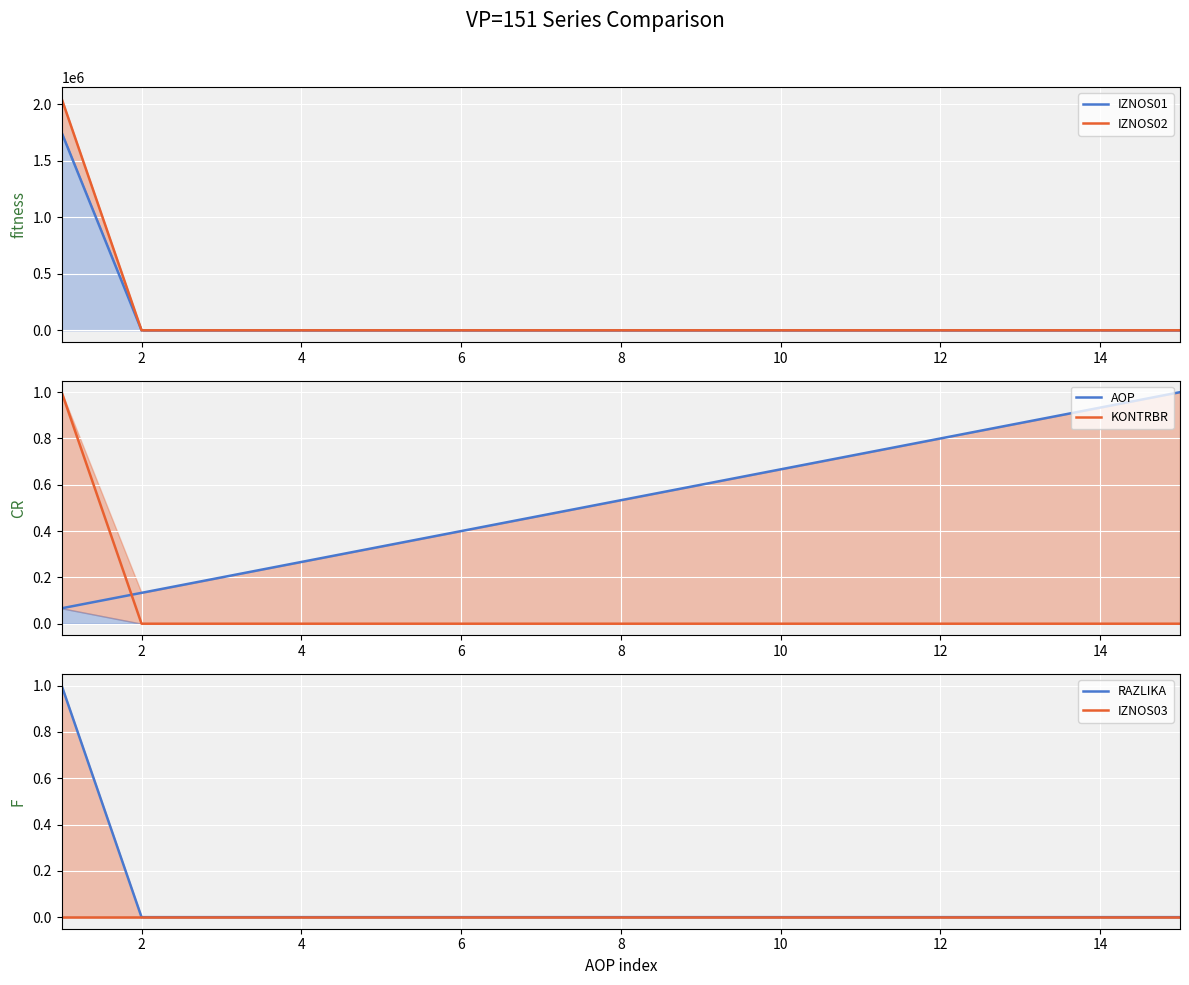

Is the value of KONTRBR at 12 greater than the value of RAZLIKA at 12?

No